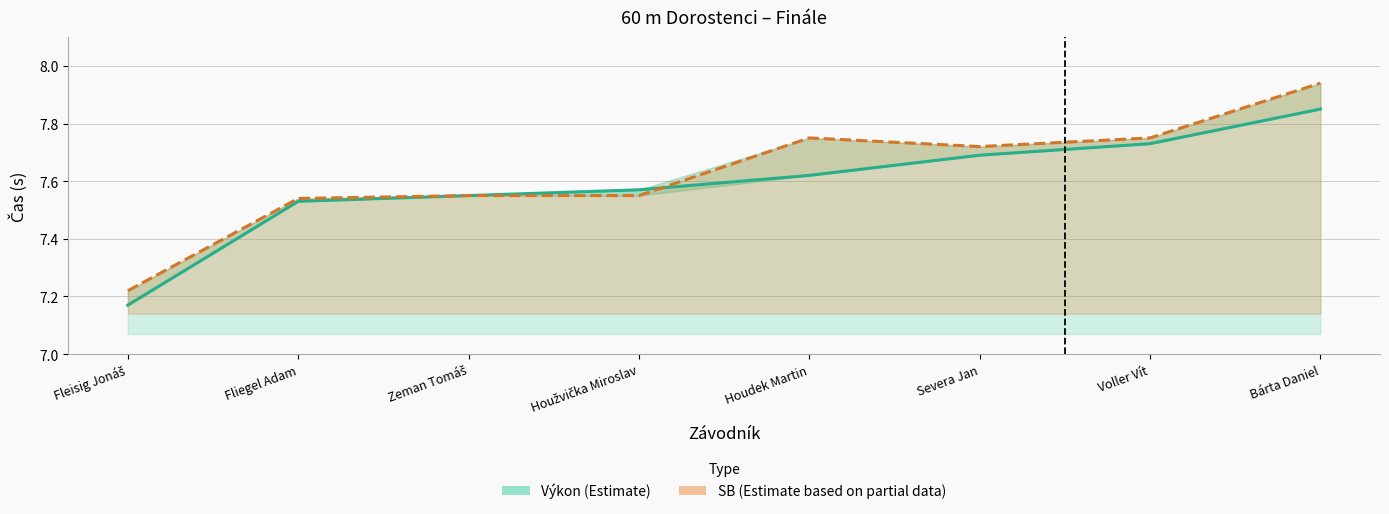

What is the total value across all series at Bárta Daniel?

15.8